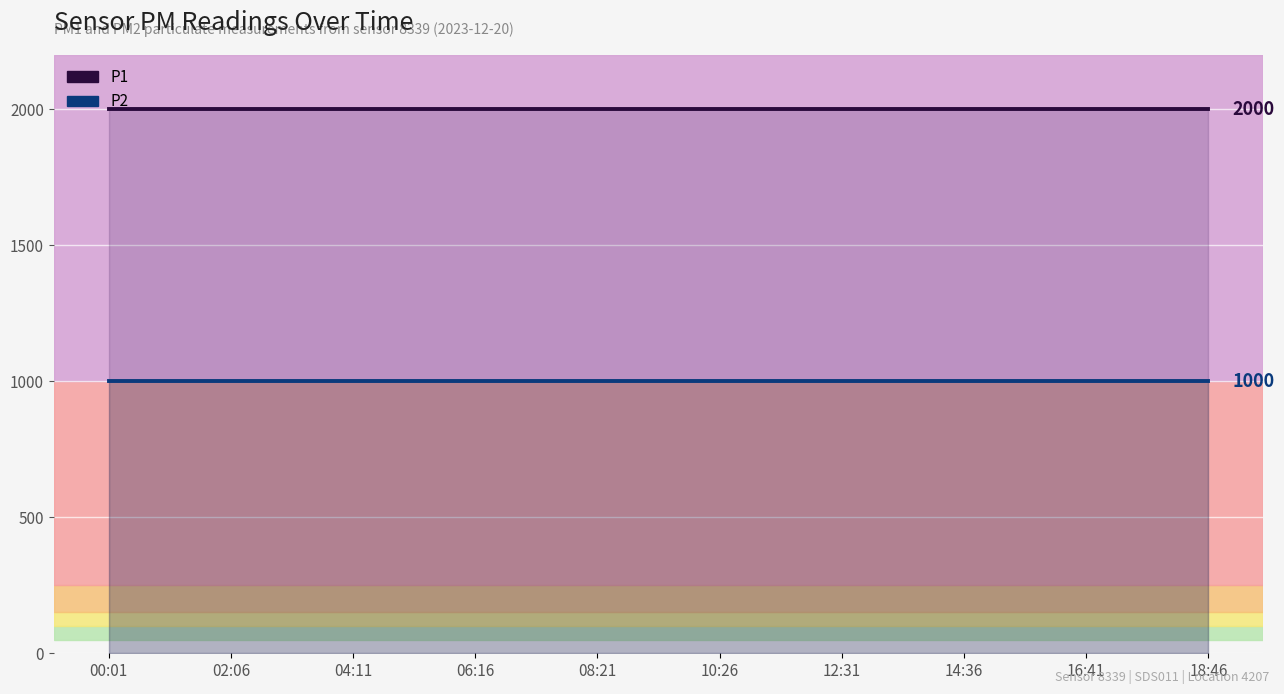

Rank the series at 11 from lowest to highest value.

P2, P1